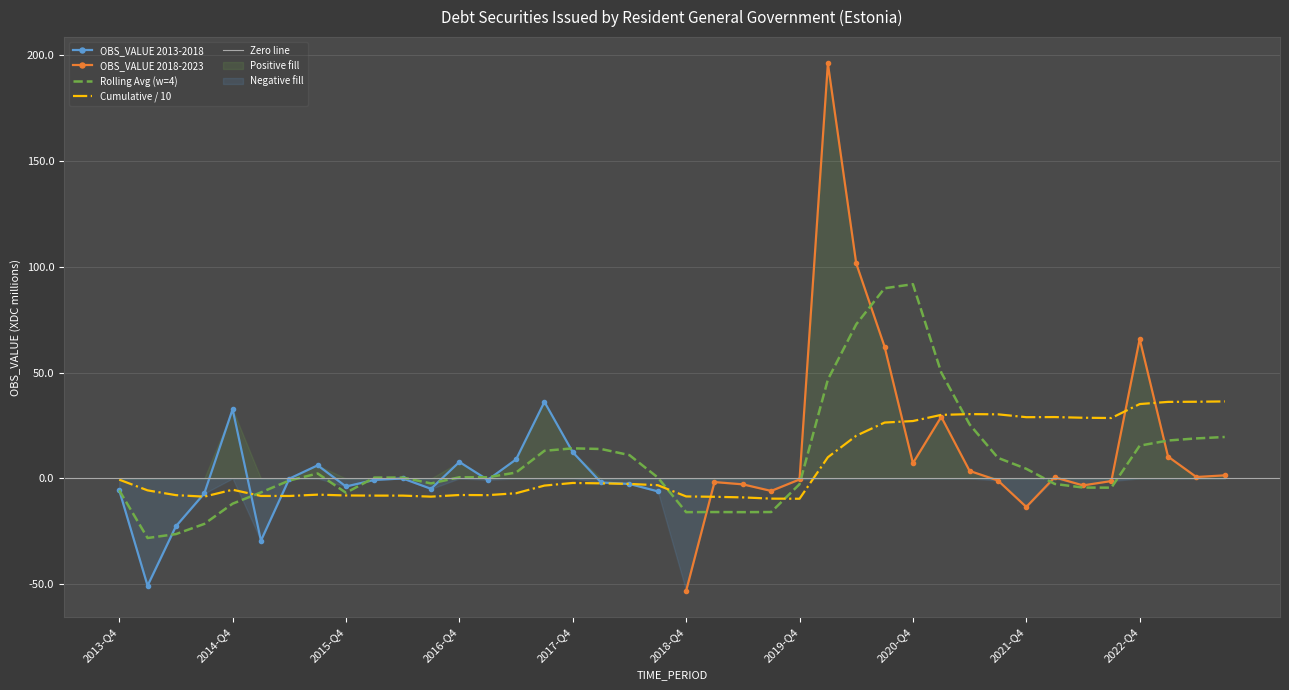

What is the value of the 20th point from the left?

-6.1